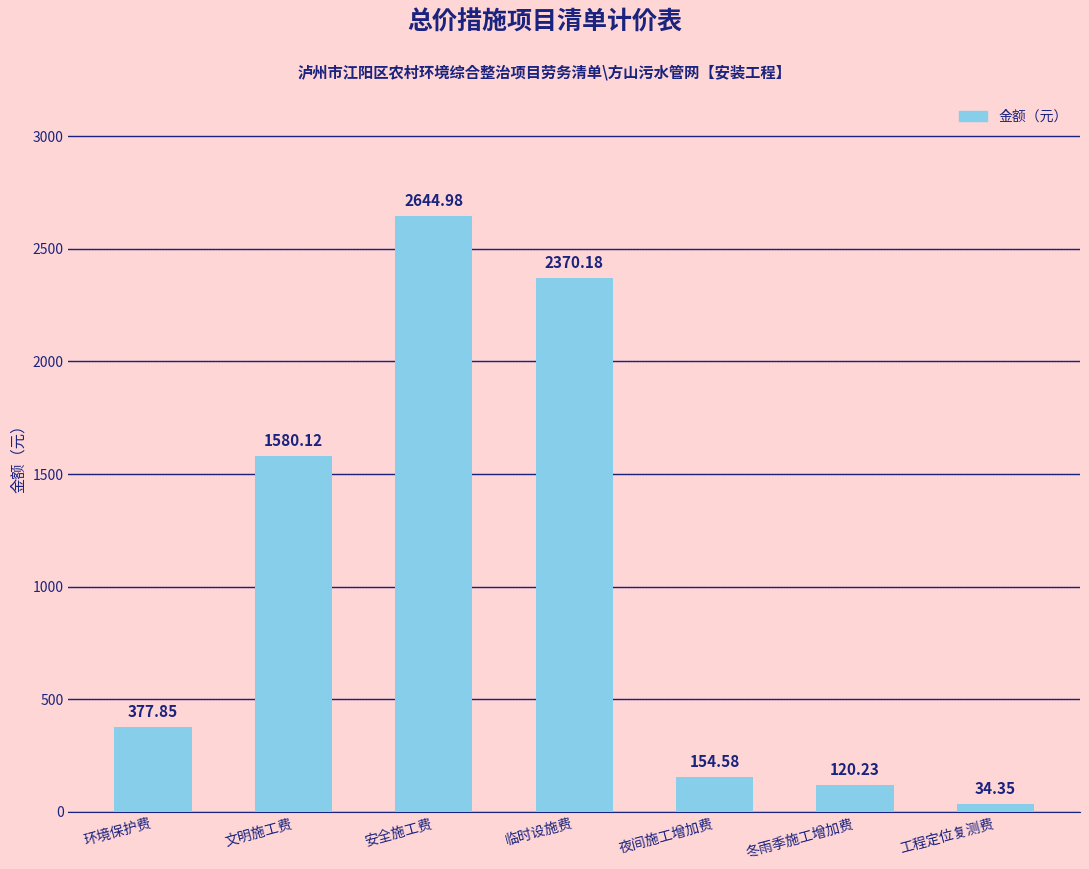

Which category has the lowest value across all series?

工程定位复测费